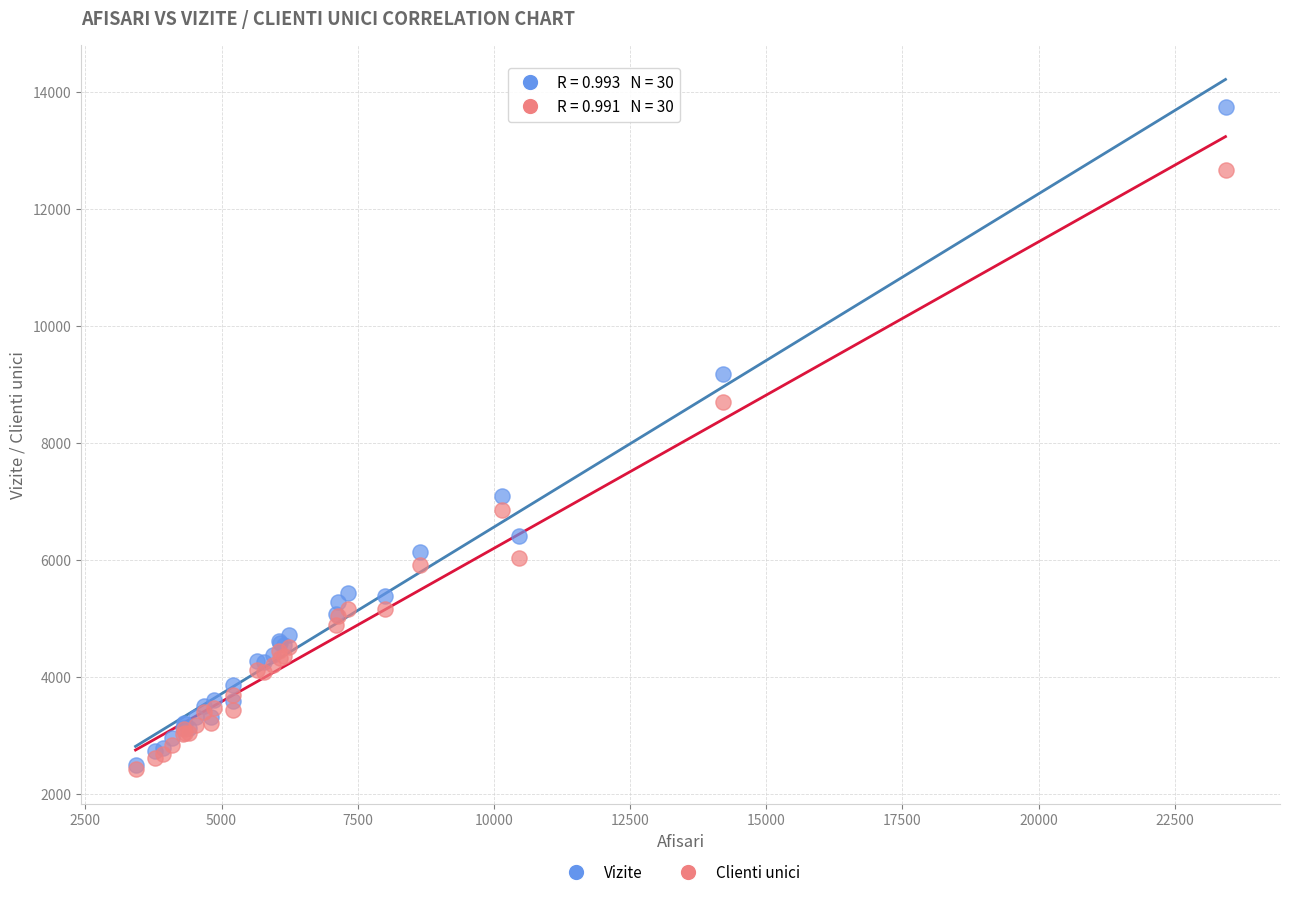

In the Clienti unici series, what Y value is closest to 7543?

6848